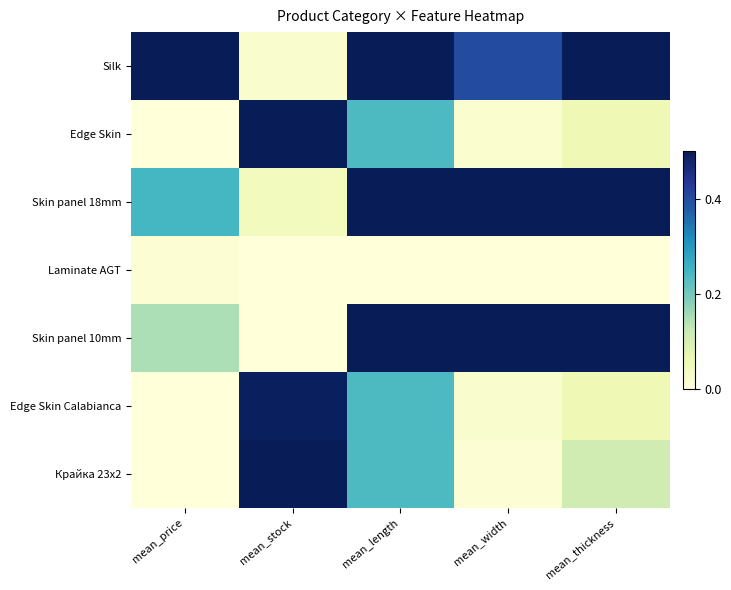

At which category is the sum across all series the highest?

mean_length